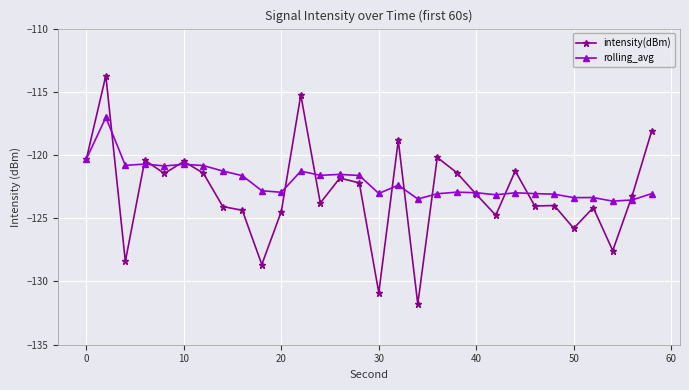

What is the maximum value for rolling_avg?

-117.0